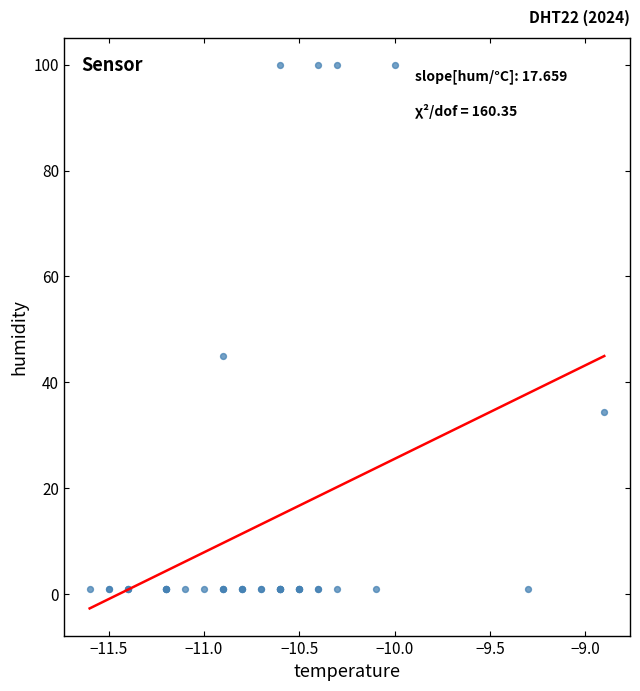

What Y value in the scatter plot is closest to 50?

44.9